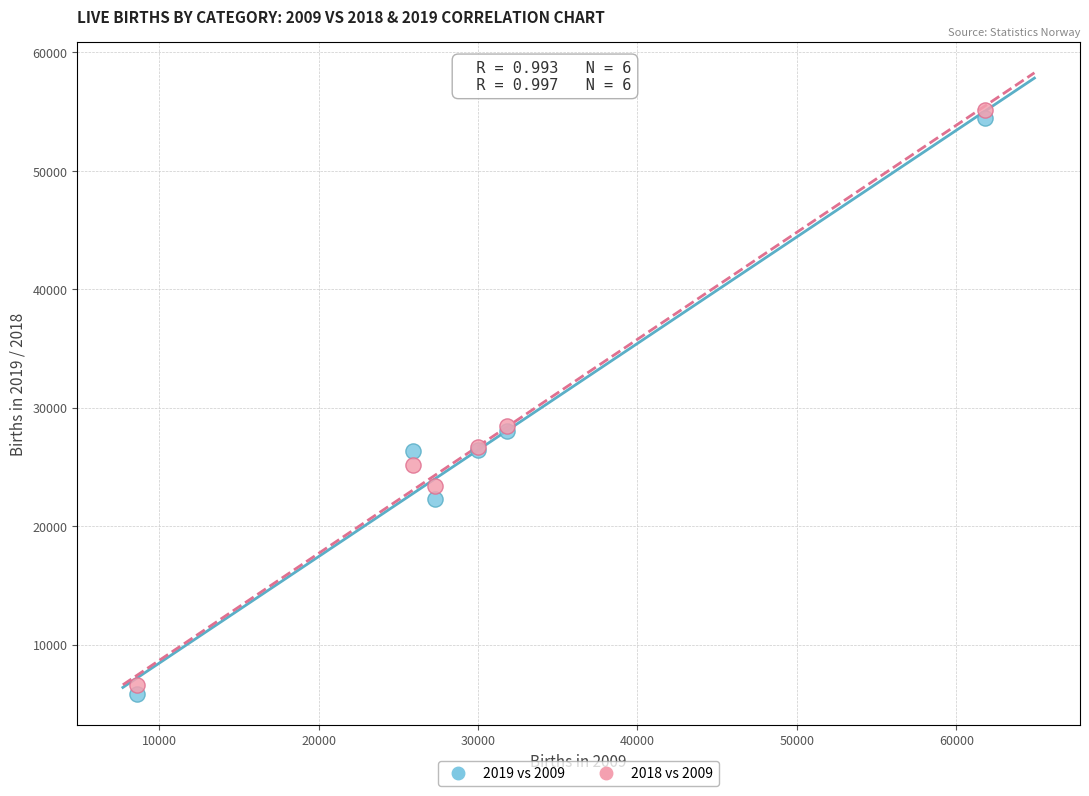

What are all the series names shown in the legend?

2019 vs 2009, 2018 vs 2009